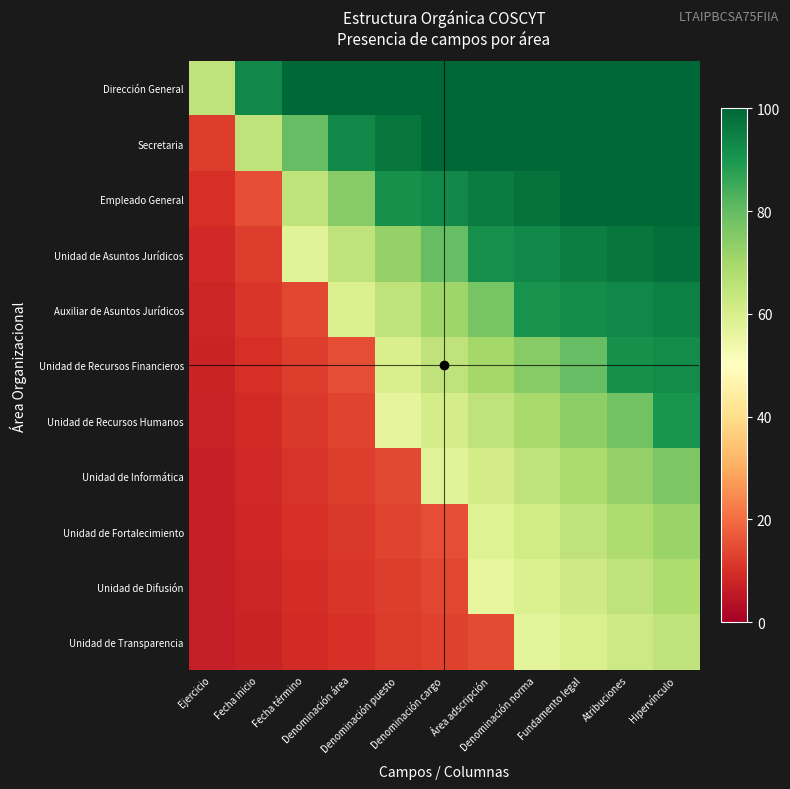

How many distinct data groups are displayed?

11